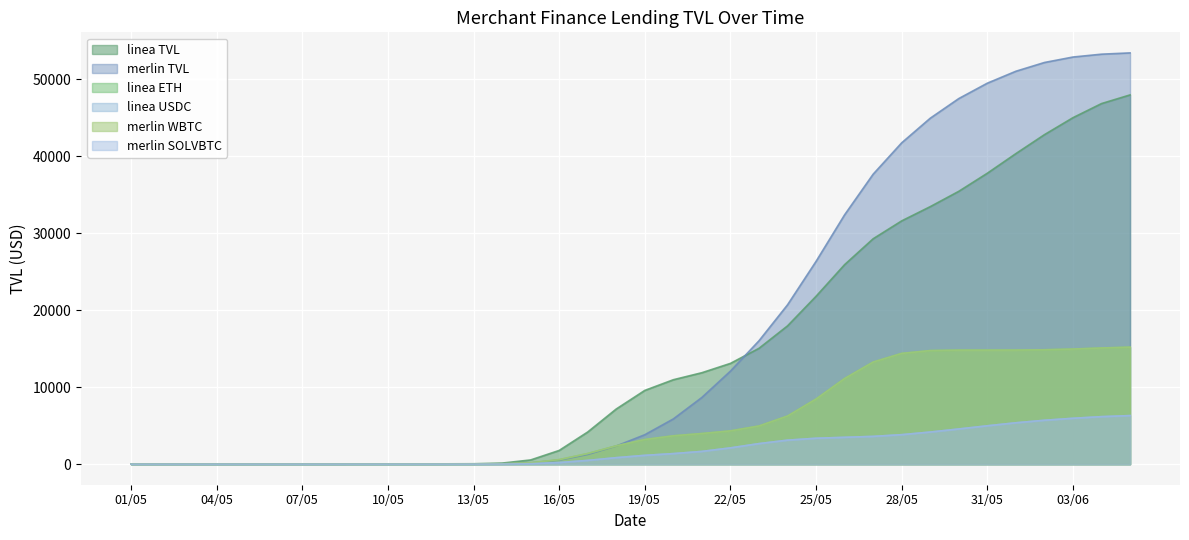

Rank the categories by linea ETH value from highest to lowest.

05/06, 04/06, 03/06, 02/06, 01/06, 30/05, 31/05, 29/05, 28/05, 27/05, 26/05, 25/05, 24/05, 23/05, 22/05, 21/05, 20/05, 19/05, 18/05, 17/05, 16/05, 15/05, 14/05, 13/05, 06/05, 07/05, 05/05, 08/05, 12/05, 09/05, 04/05, 10/05, 11/05, 03/05, 02/05, 01/05